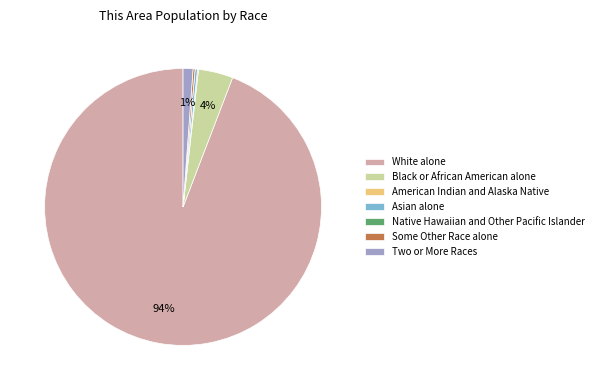

Which slice represents more than half of the pie?

White alone